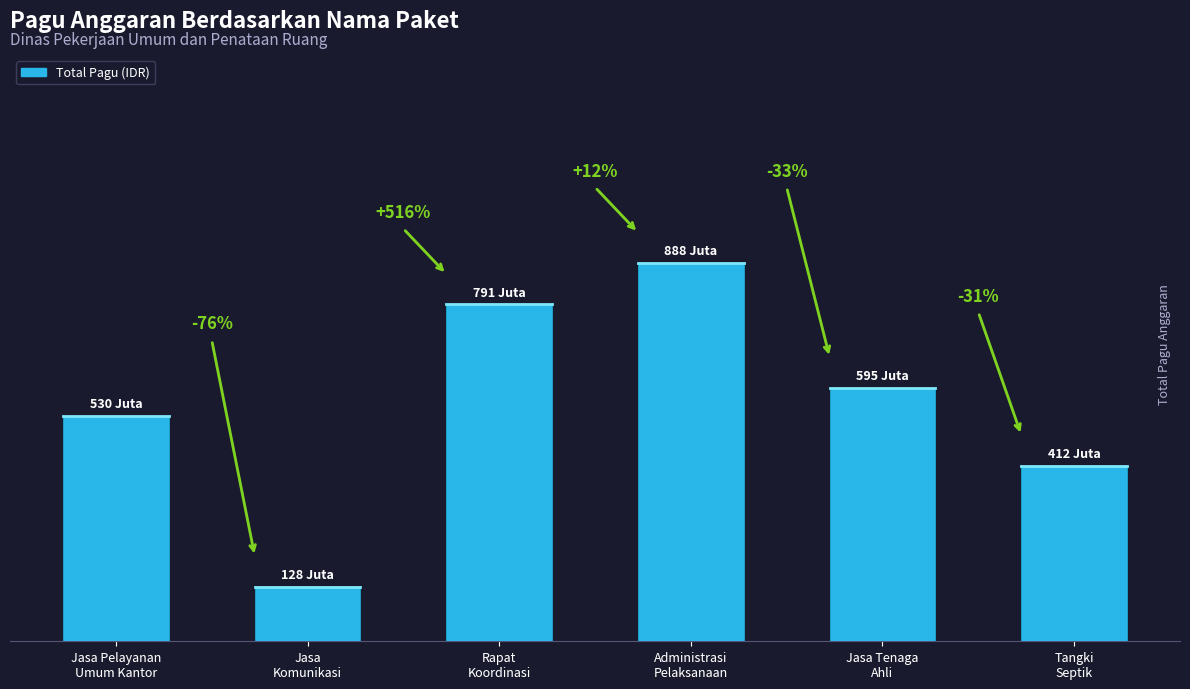

Reading left to right, list all the values displayed in this chart.

Jasa Pelayanan
Umum Kantor=529578100	Jasa
Komunikasi=128300000	Rapat
Koordinasi=790763000	Administrasi
Pelaksanaan=888158200	Jasa Tenaga
Ahli=594900000	Tangki
Septik=412500000